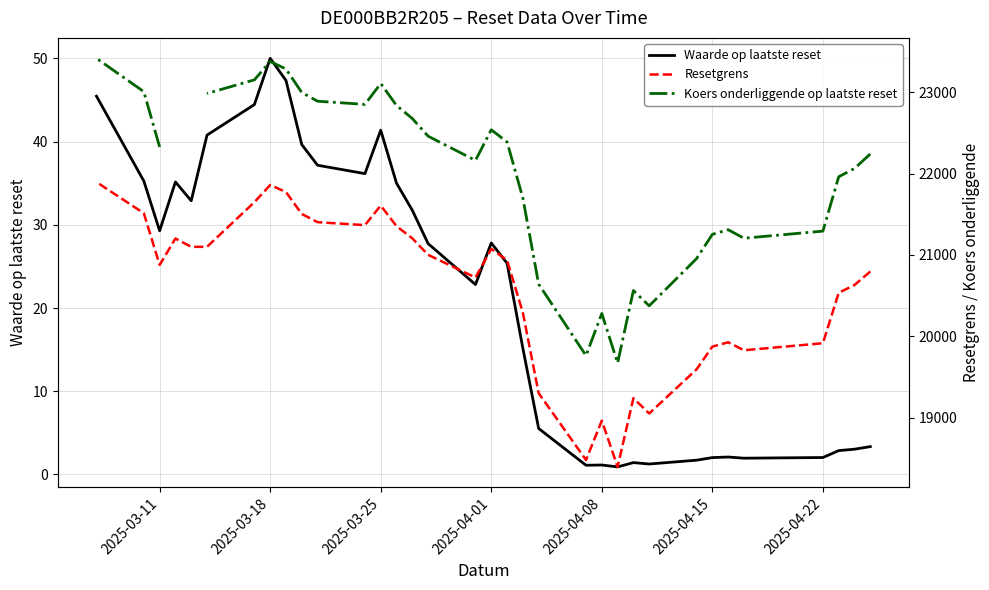

How many data points in Waarde op laatste reset are above 27?

17